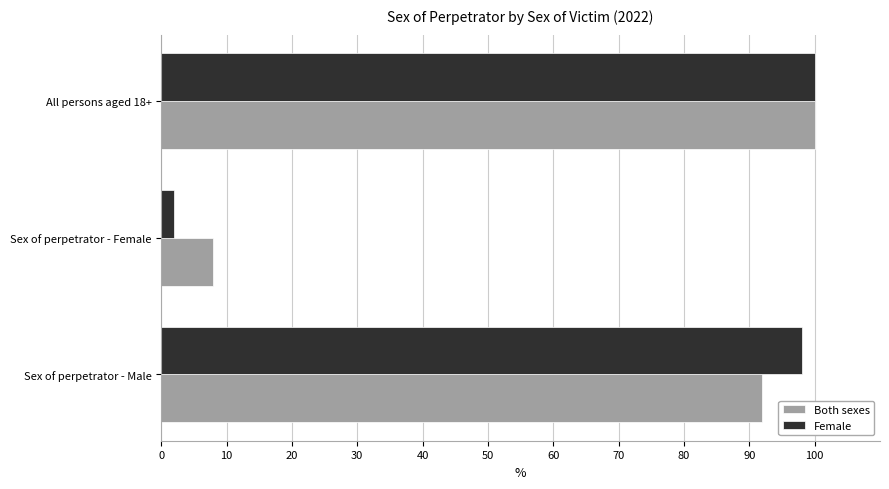

What is the total value across all series at Sex of perpetrator - Male?

190